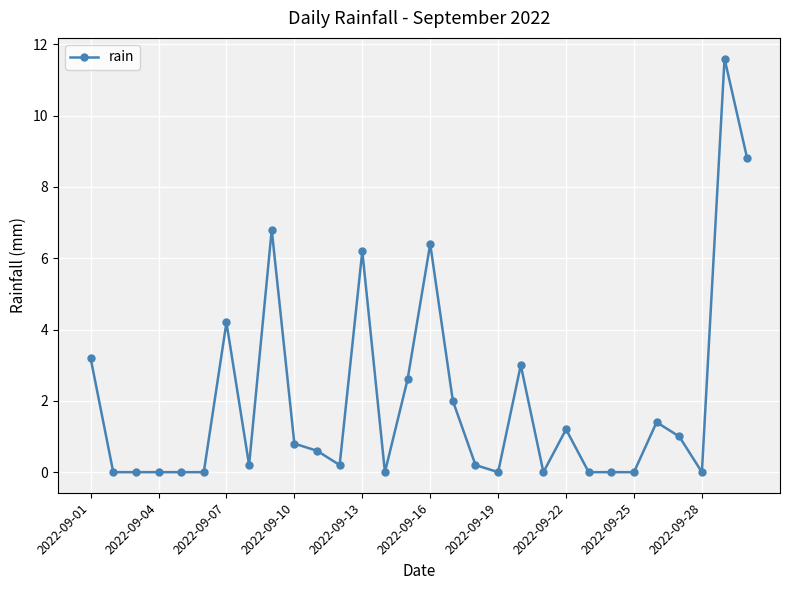

Count the number of categories in the chart.

30